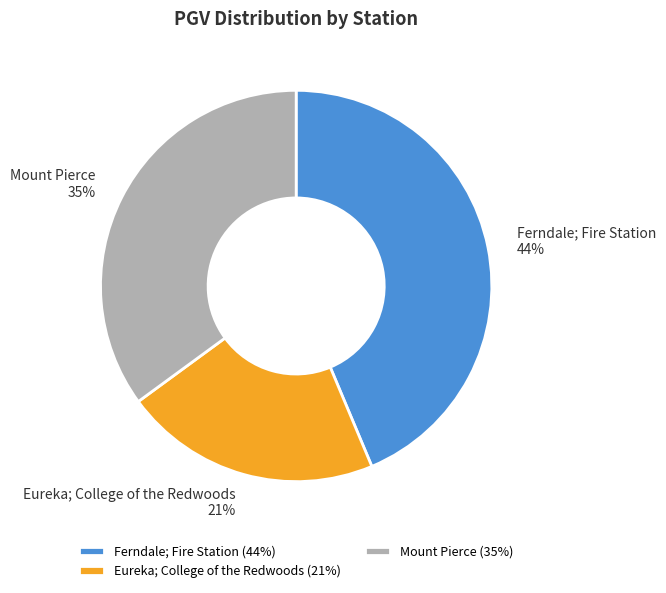

How many slices are in this pie chart?

3